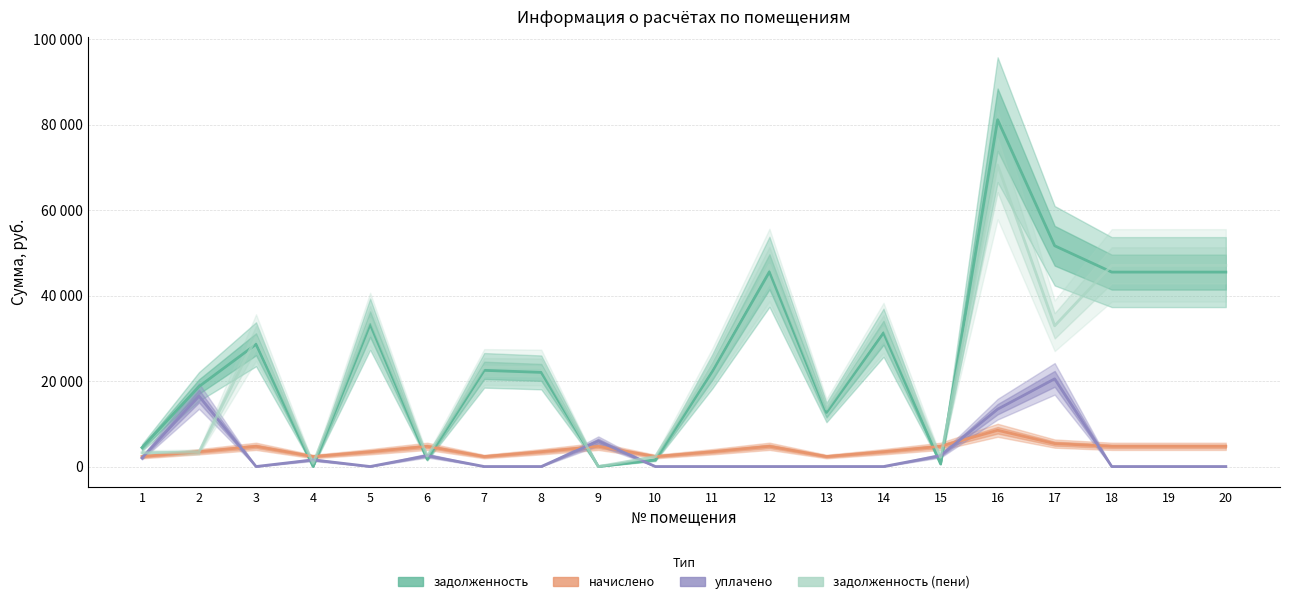

At which category does задолженность reach its first local peak?

3